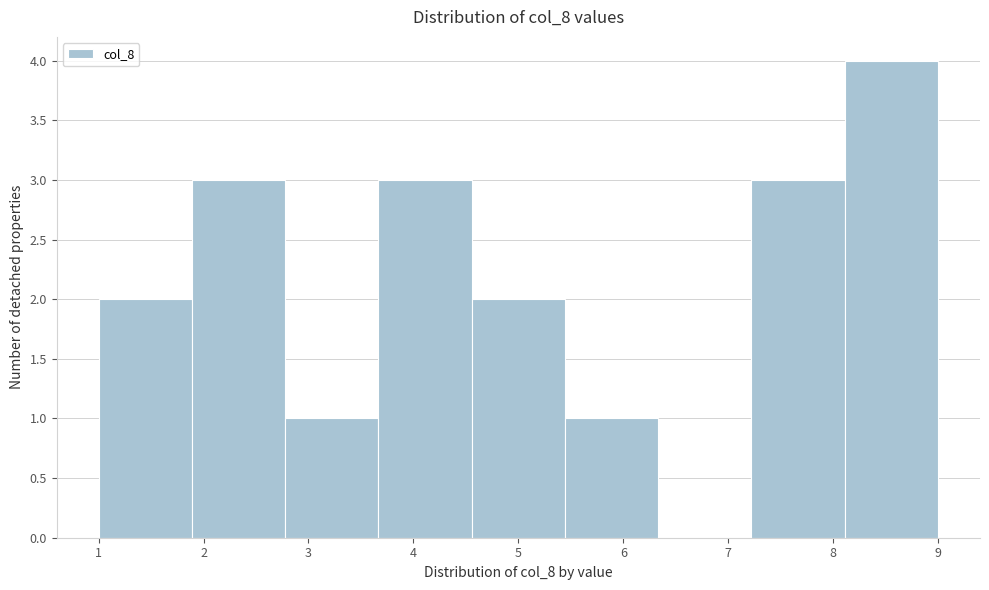

What is the height of the bar covering 3.7 to 4.6 on the x-axis? Neither the bar edges nor the heights are printed on the chart, so give them approximately, as read against the axes.

3